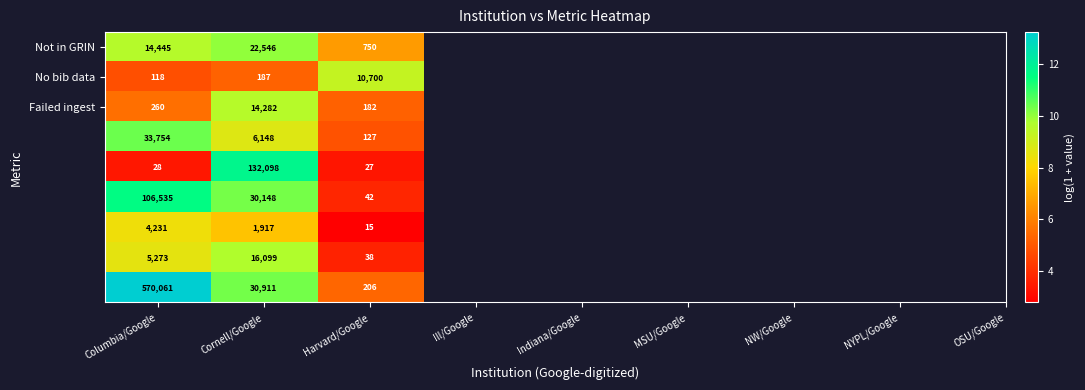

Which label corresponds to the largest value in the chart?

Columbia/Google